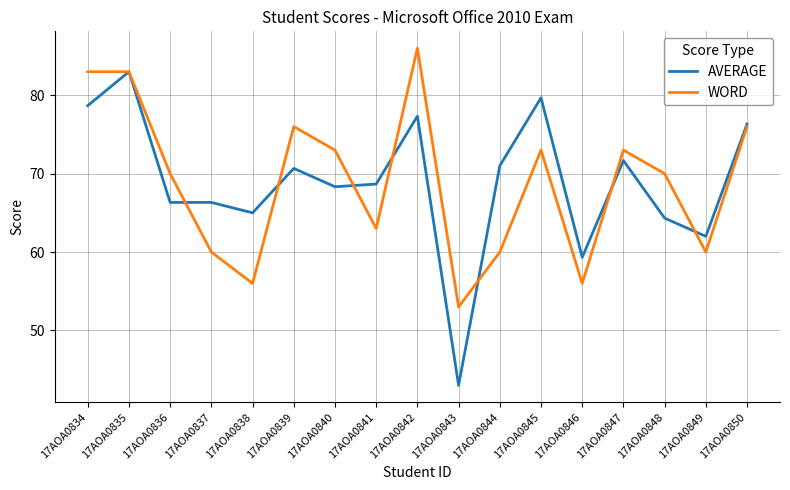

Reading left to right, what are all the values shown in this chart?

AVERAGE: 17AOA0834=78.7	17AOA0835=83.0	17AOA0836=66.3	17AOA0837=66.3	17AOA0838=65.0	17AOA0839=70.7	17AOA0840=68.3	17AOA0841=68.7	17AOA0842=77.3	17AOA0843=43.0	17AOA0844=71.0	17AOA0845=79.7	17AOA0846=59.3	17AOA0847=71.7	17AOA0848=64.3	17AOA0849=62.0	17AOA0850=76.3
WORD: 17AOA0834=83.0	17AOA0835=83.0	17AOA0836=70.0	17AOA0837=60.0	17AOA0838=56.0	17AOA0839=76.0	17AOA0840=73.0	17AOA0841=63.0	17AOA0842=86.0	17AOA0843=53.0	17AOA0844=60.0	17AOA0845=73.0	17AOA0846=56.0	17AOA0847=73.0	17AOA0848=70.0	17AOA0849=60.0	17AOA0850=76.0